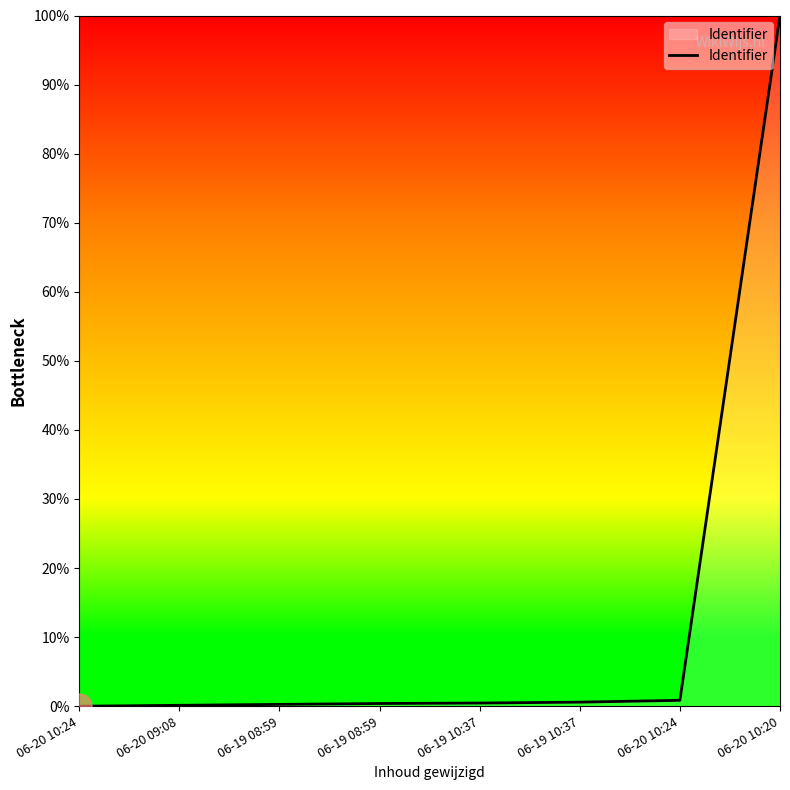

Does the chart have visible grid lines?

No